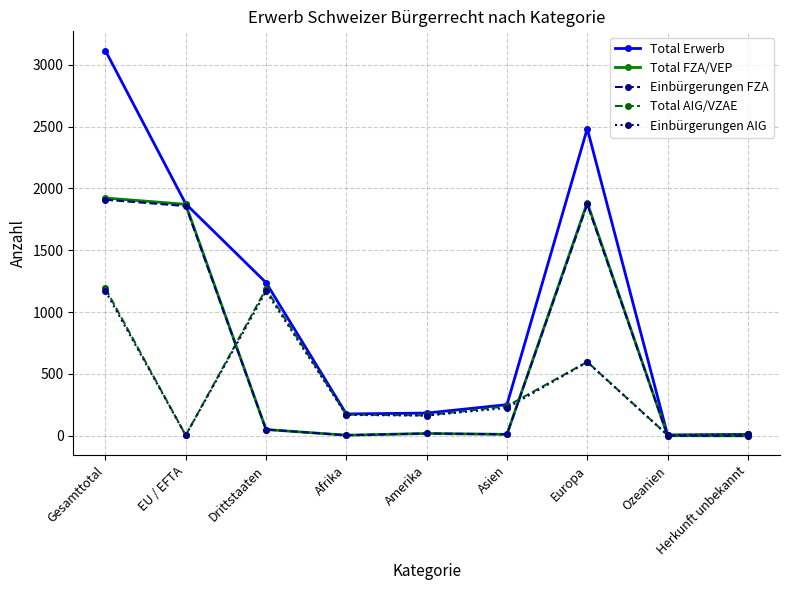

Where is the first local maximum for Total AIG/VZAE?

Drittstaaten